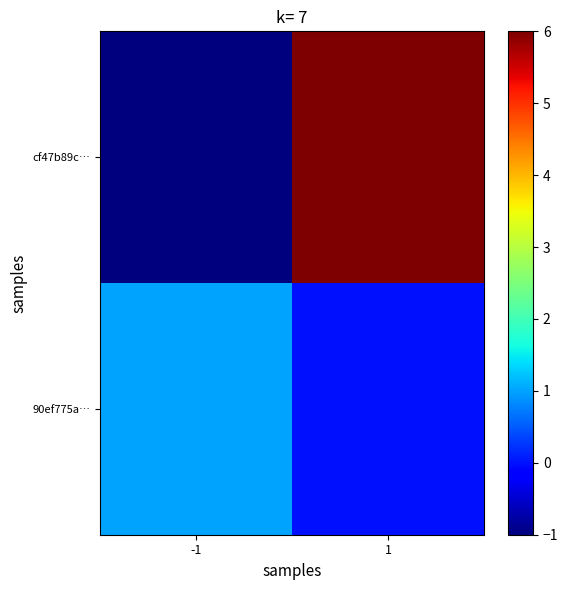

Which category has the lowest value across all series?

-1